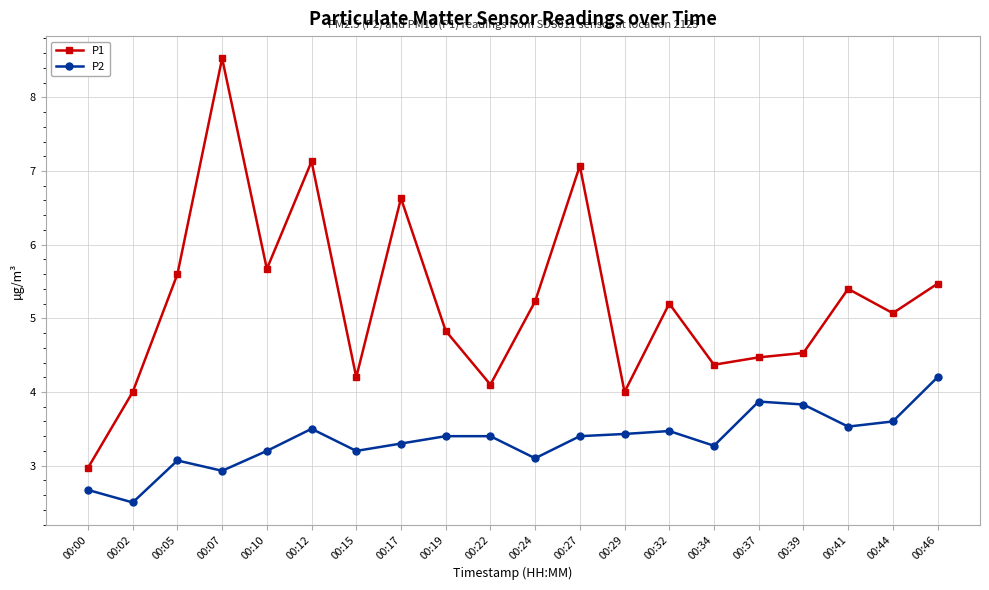

Rank the series by their maximum value, from lowest to highest.

P2, P1